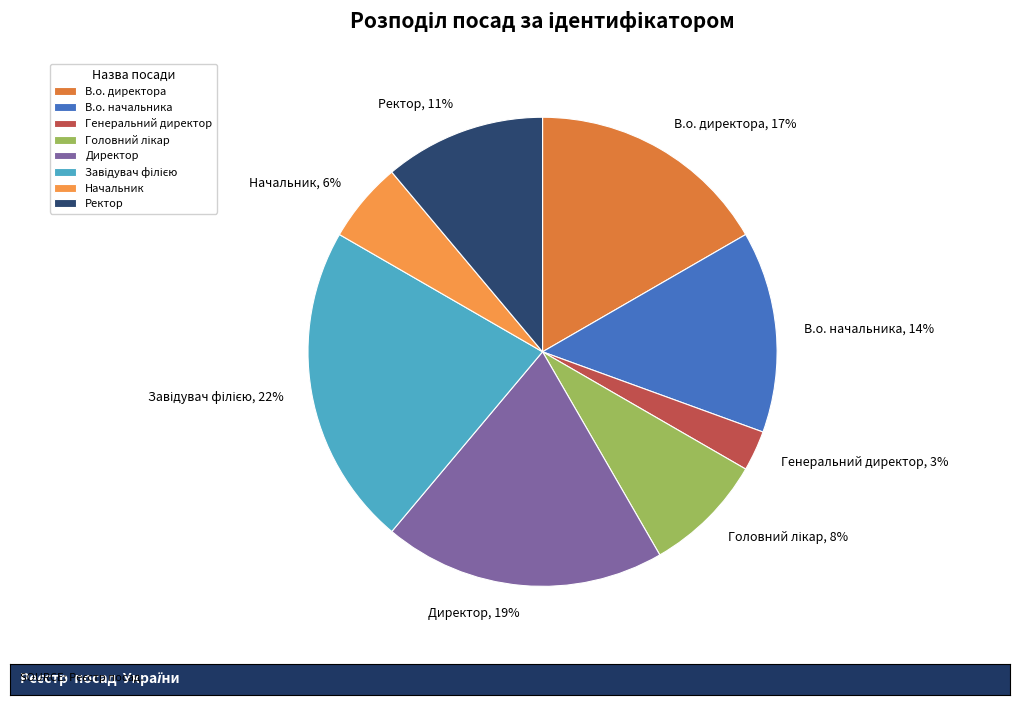

Is there any slice that represents more than half of the pie?

No